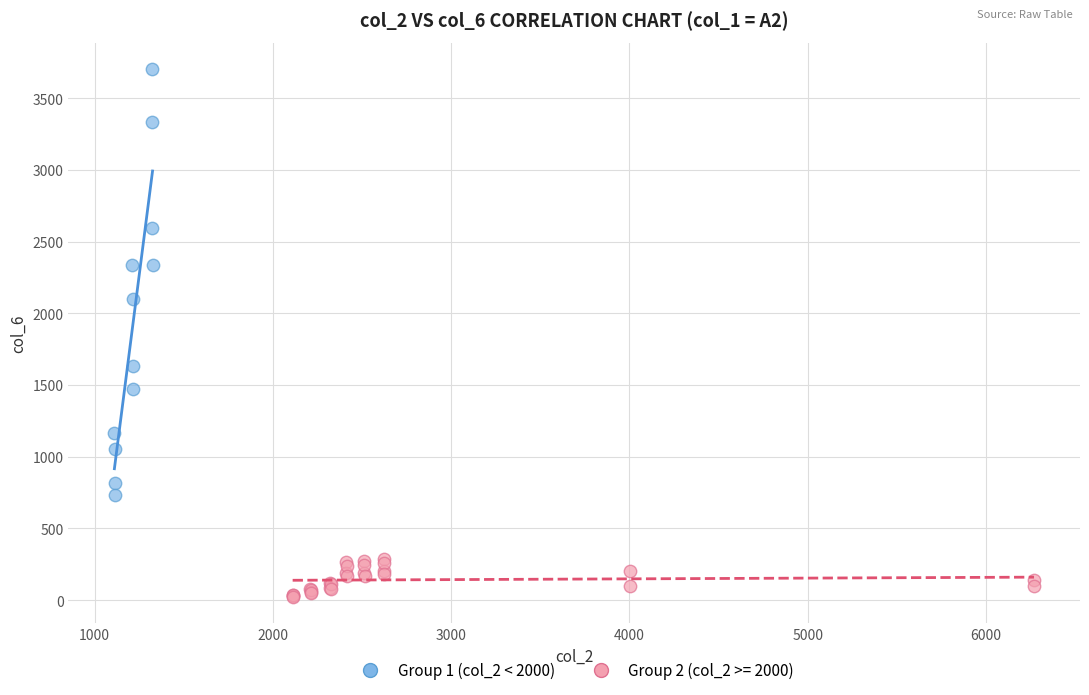

Which series has the widest spread of Y values?

Group 1 (col_2 < 2000)